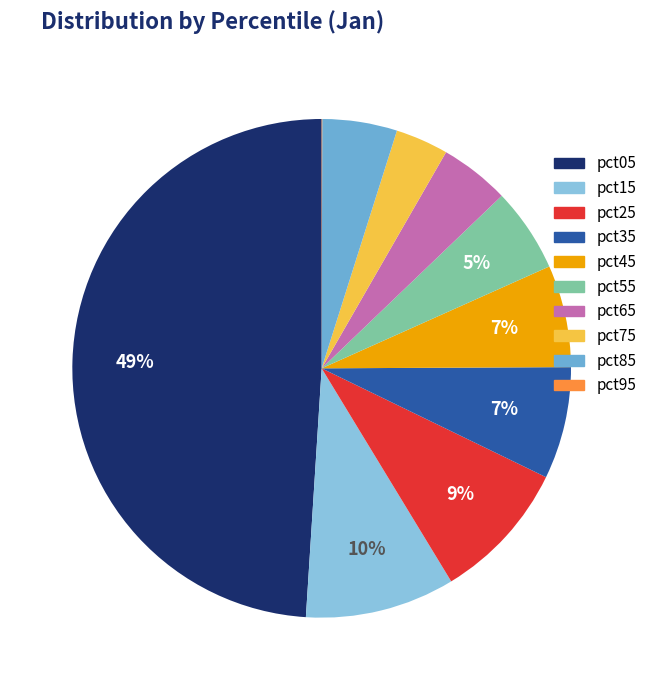

Rank the categories by value from lowest to highest.

pct95, pct75, pct65, pct85, pct55, pct45, pct35, pct25, pct15, pct05